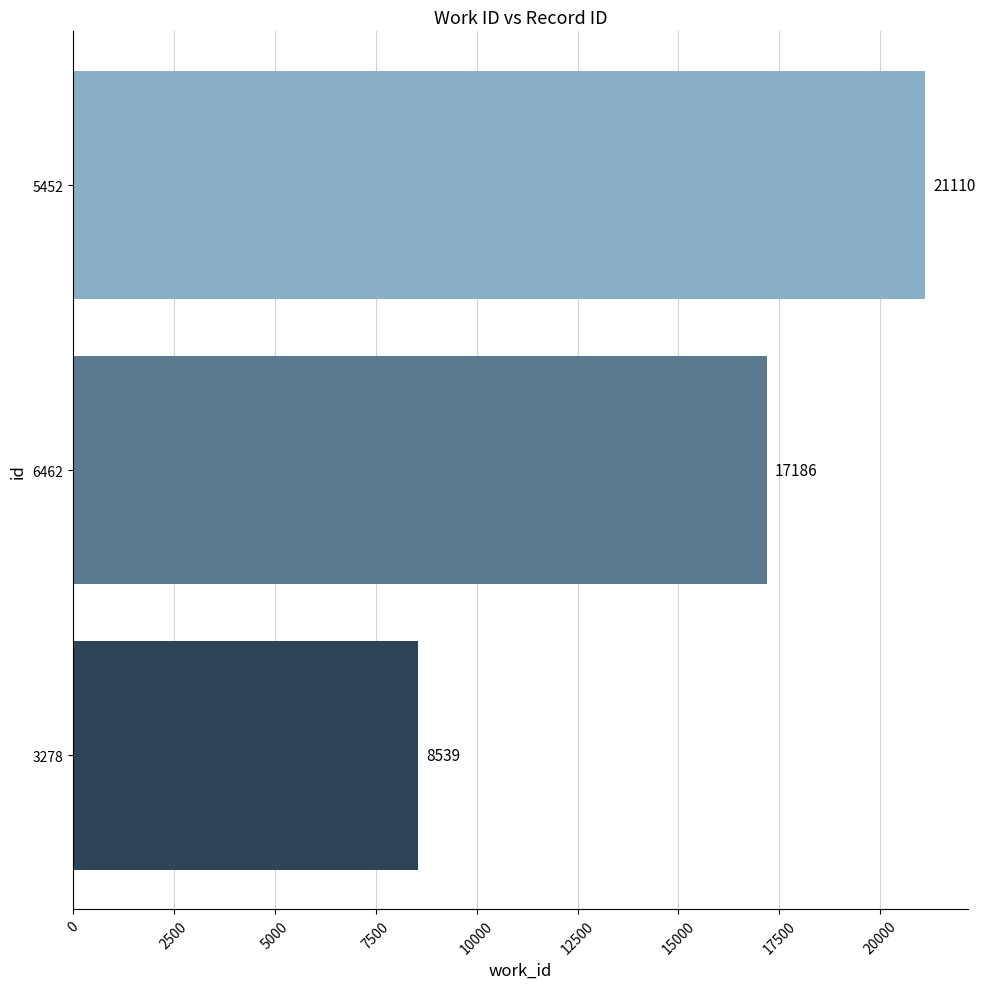

Reading bottom to top, list all the values displayed in this chart.

8539	17186	21110